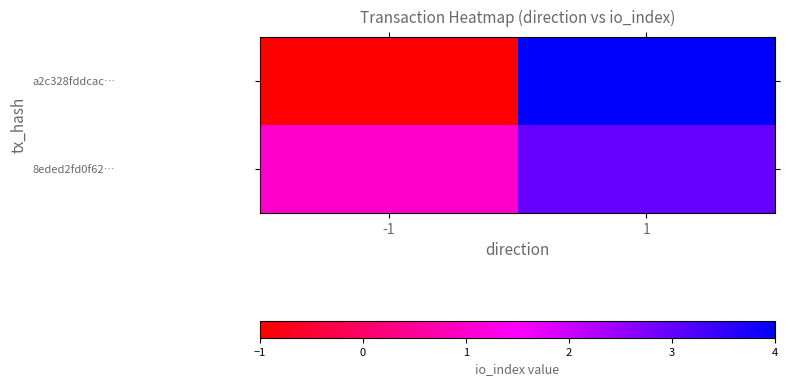

Which has a higher value, -1 or 1?

1